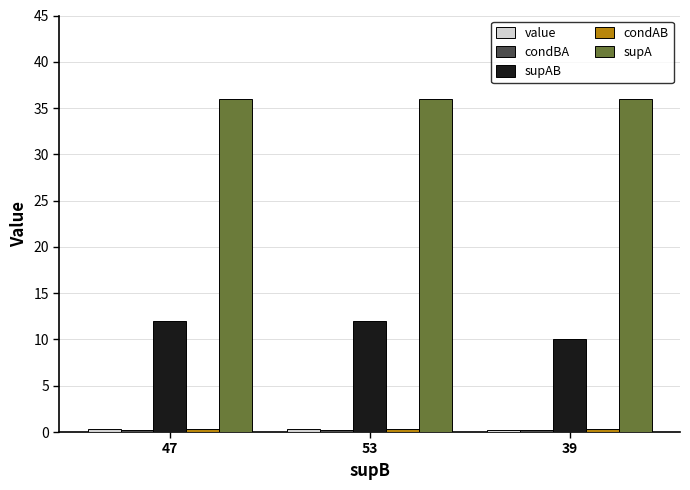

Which series has the largest range (max minus min)?

supAB